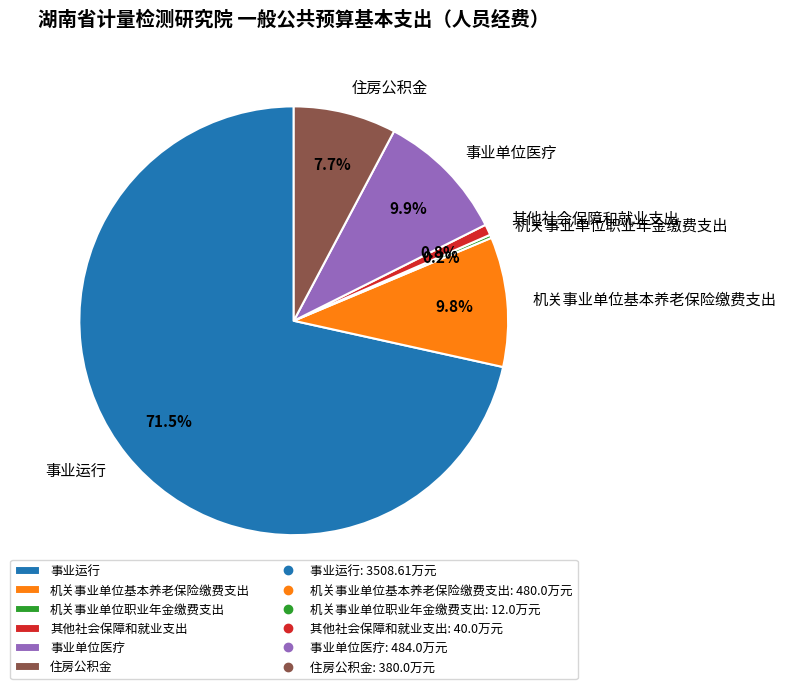

The 住房公积金 slice represents 14% of the pie. True or false?

False